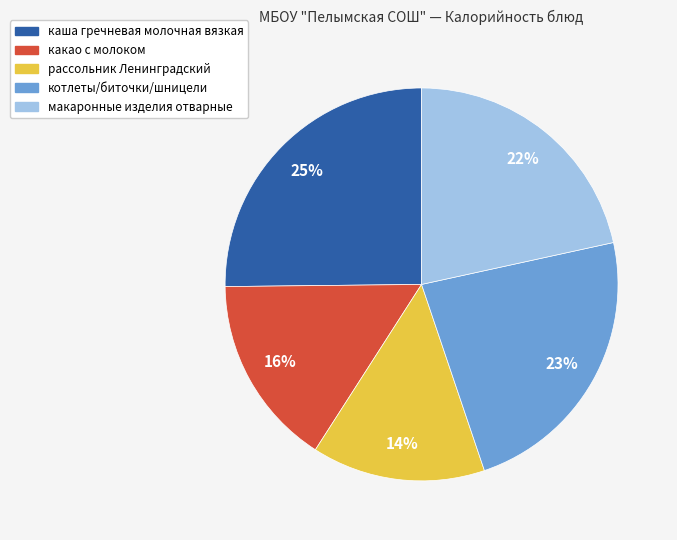

Rank the categories by value from lowest to highest.

рассольник Ленинградский, какао с молоком, макаронные изделия отварные, котлеты/биточки/шницели, каша гречневая молочная вязкая